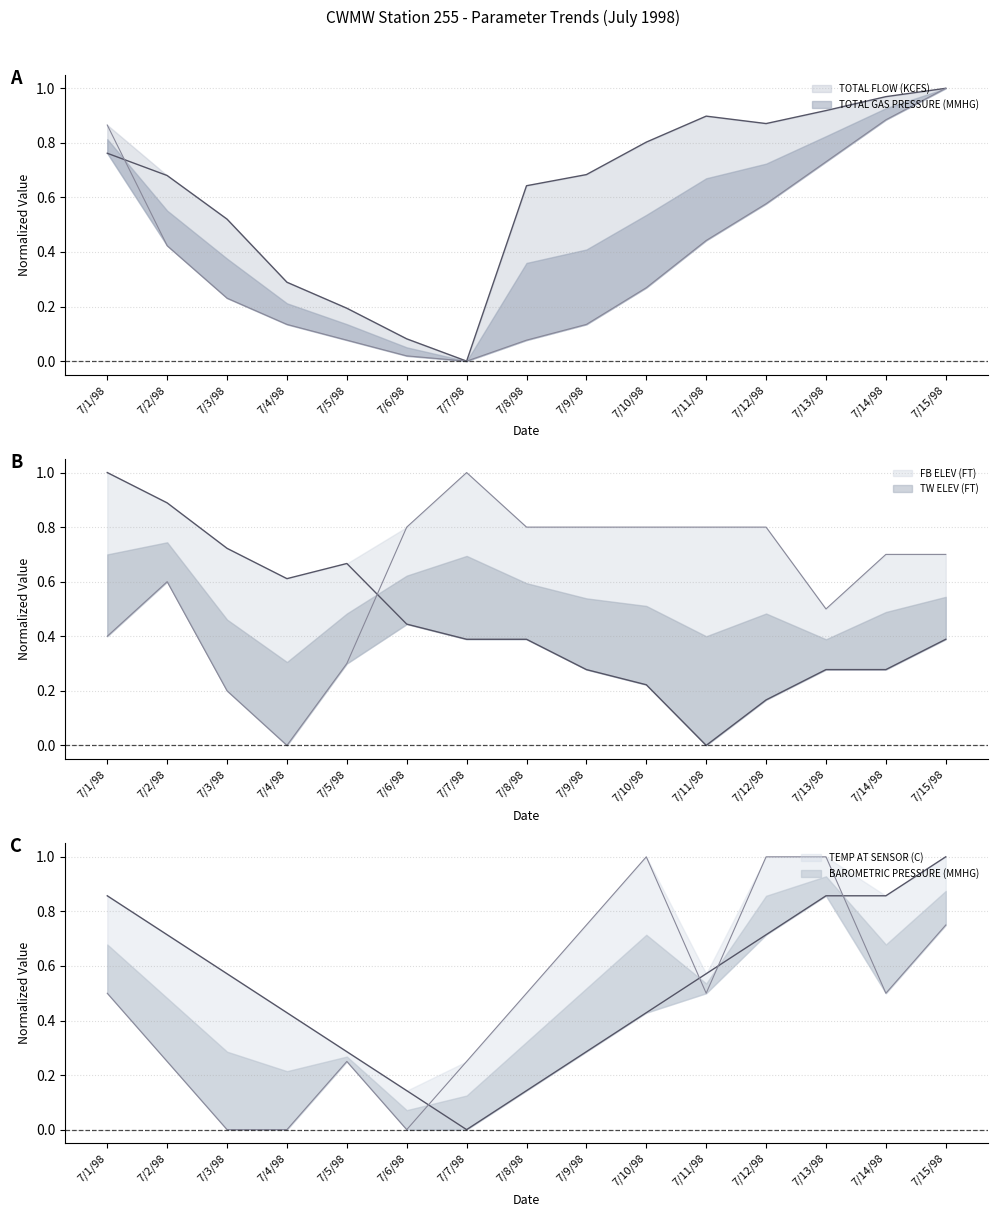

At how many categories does at least one series exceed 0?

15